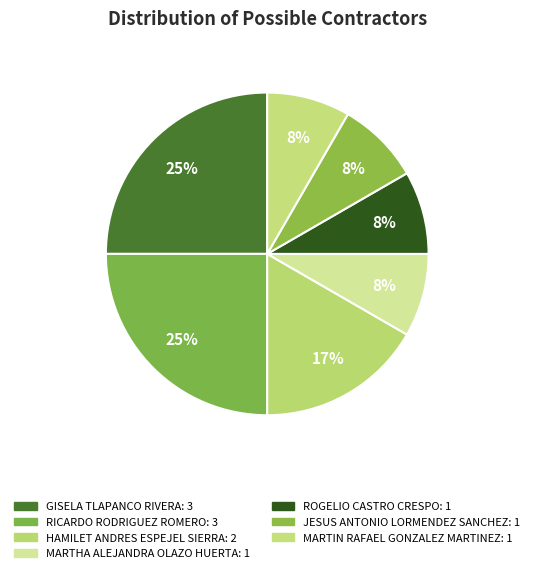

What is the largest slice in the pie chart?

GISELA TLAPANCO RIVERA